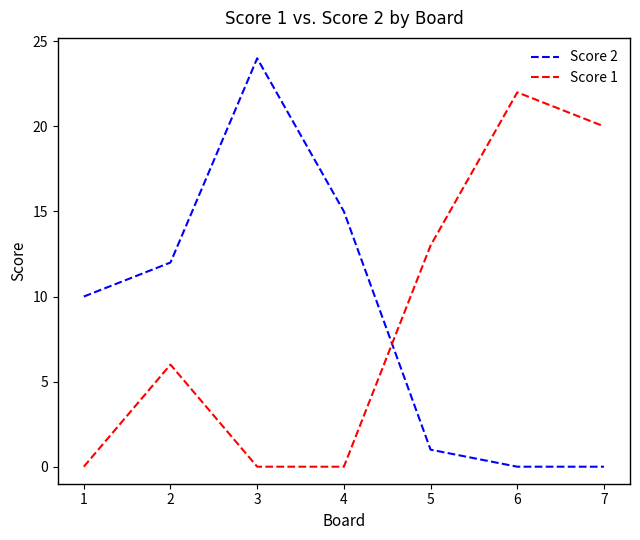

What is the difference between the second highest and minimum values in the Score 2 series?

15